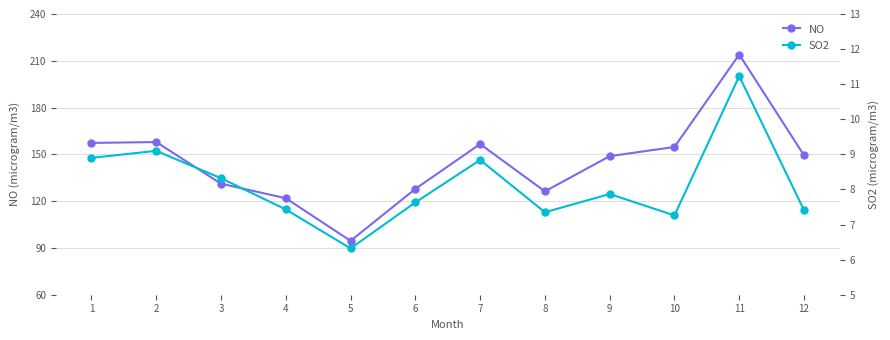

Reading left to right, transcribe all the data shown in this chart.

NO: 157.3	157.9	131.2	121.9	94.5	127.9	156.6	126.3	148.8	154.7	214.0	149.4
SO2: 8.9	9.1	8.3	7.4	6.3	7.6	8.8	7.3	7.9	7.3	11.2	7.4